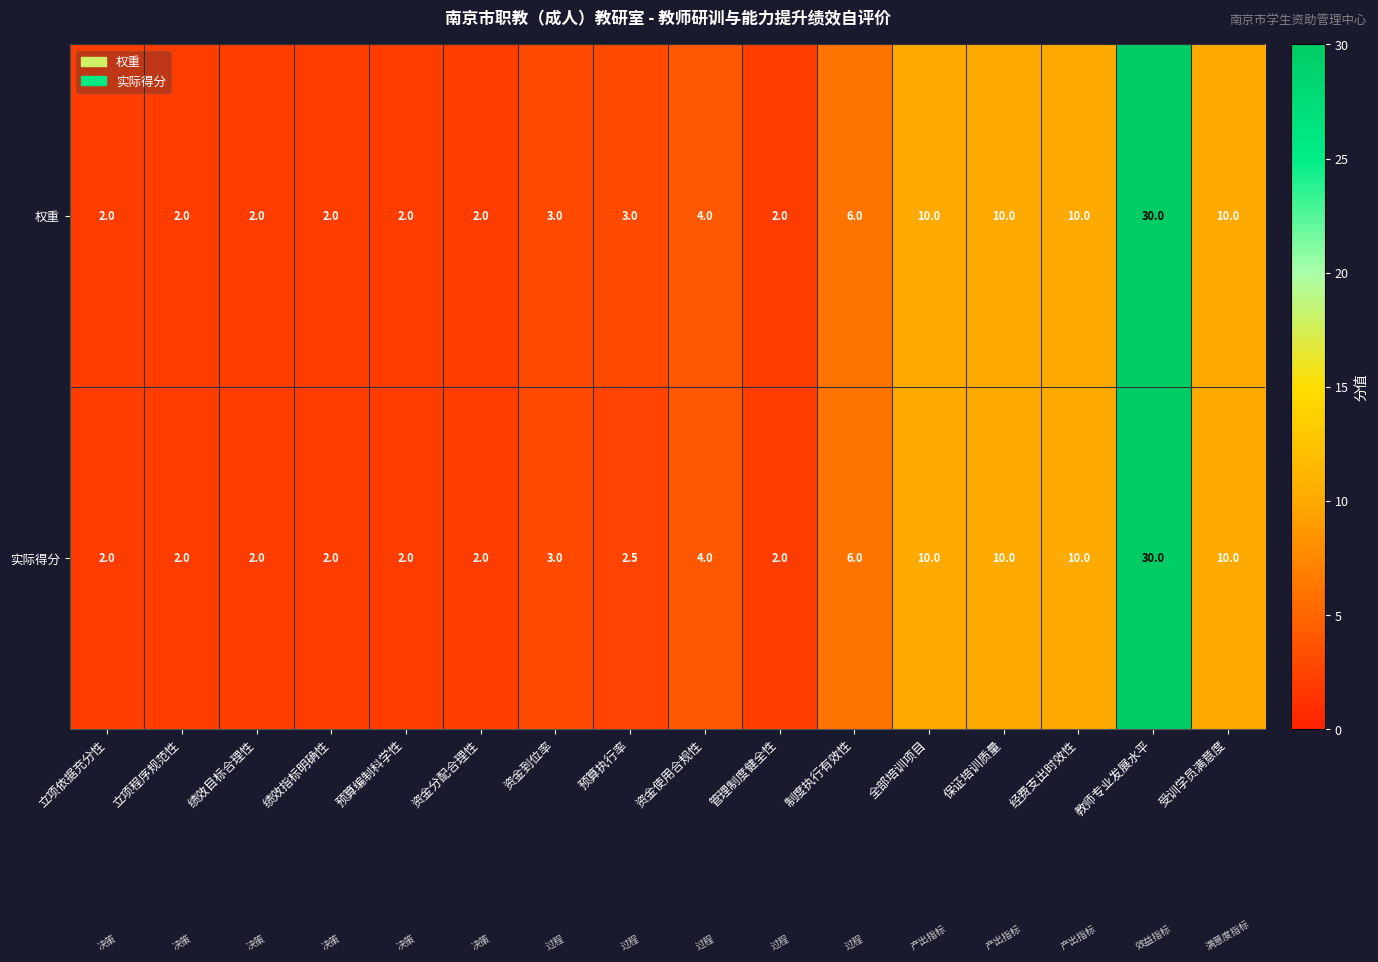

What is the total value across all series at 管理制度健全性?

4.0